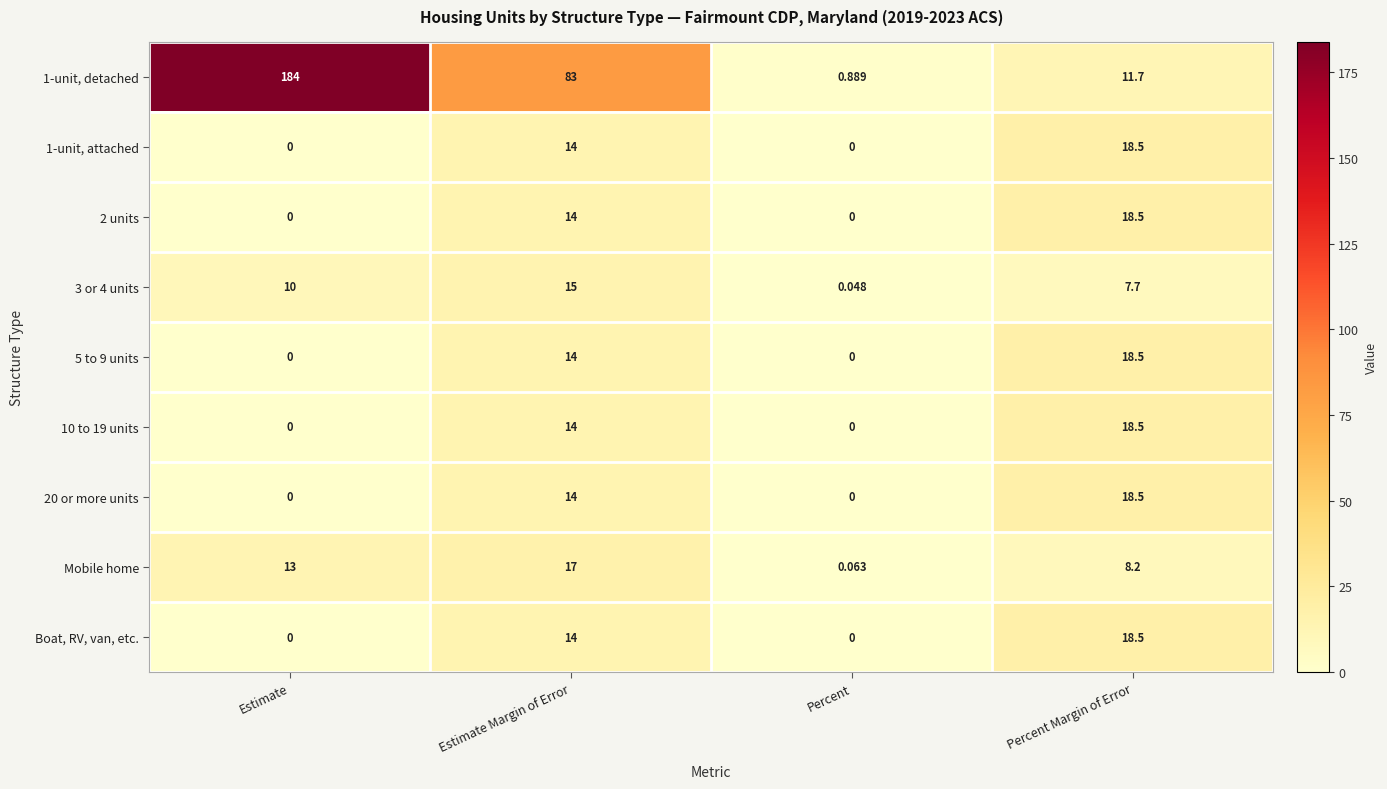

At how many categories does at least one series exceed 54?

2